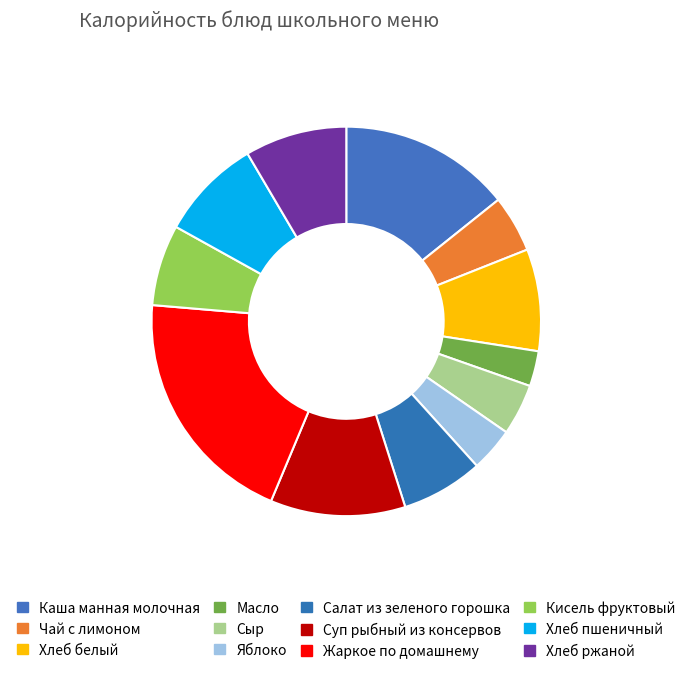

To the nearest percent, what is the difference between the largest and smallest slice percentages?

17%